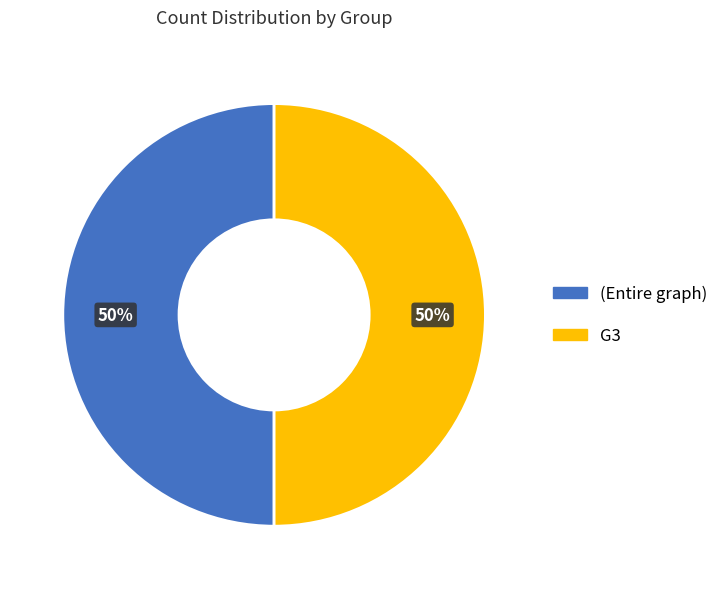

To the nearest percent, what portion does (Entire graph) represent?

50%